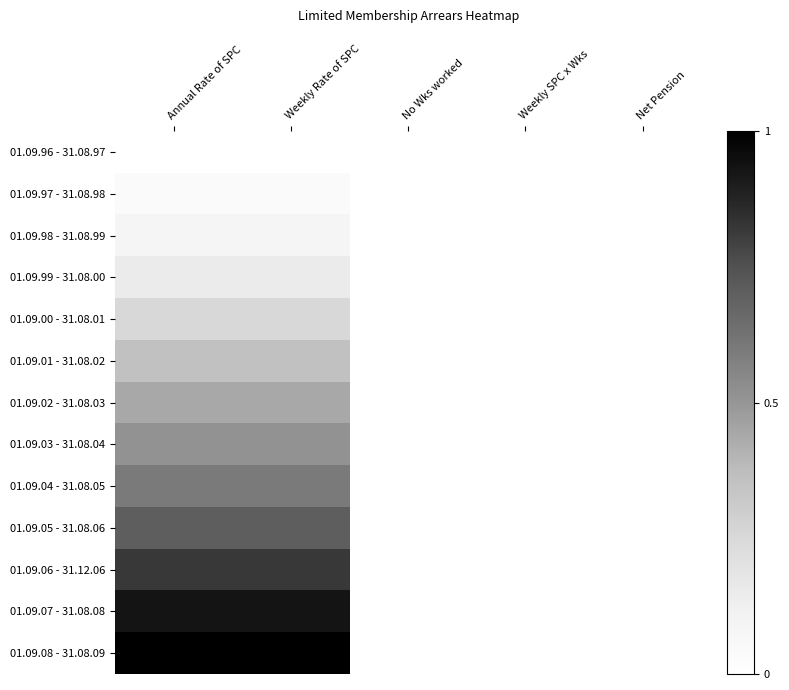

Which series has the largest total across all categories?

01.09.08 - 31.08.09